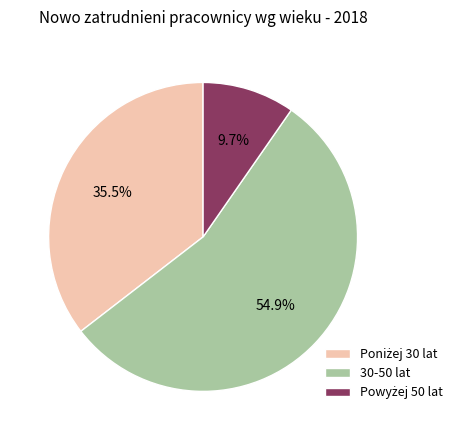

Does any single category account for the majority?

Yes